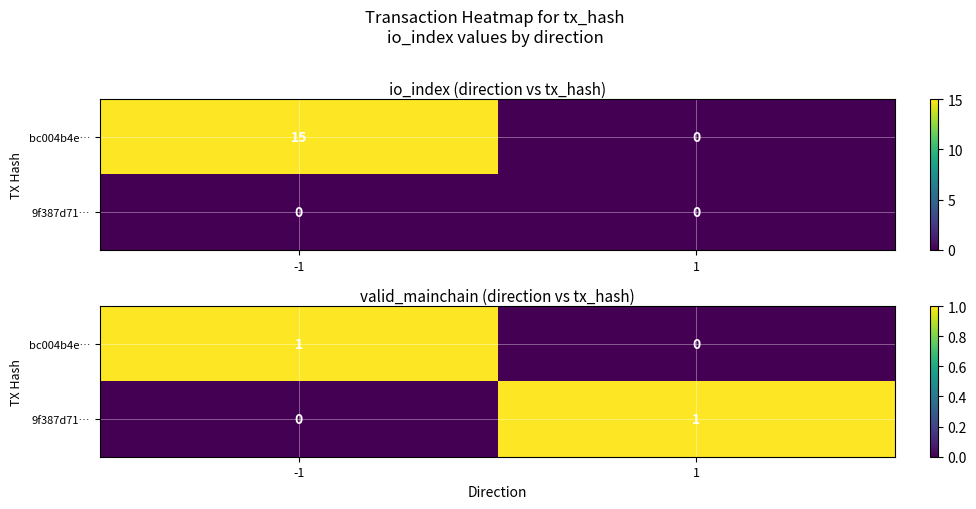

Which series has the largest total across all categories?

bc004b4e…